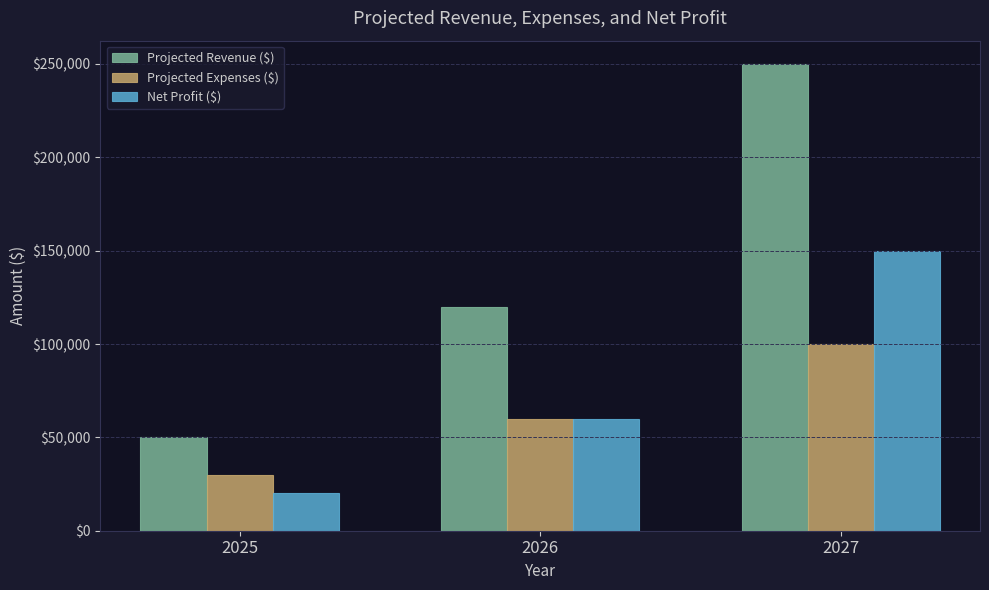

What is the value of the Net Profit ($) bar at the 2nd from the left?

60000